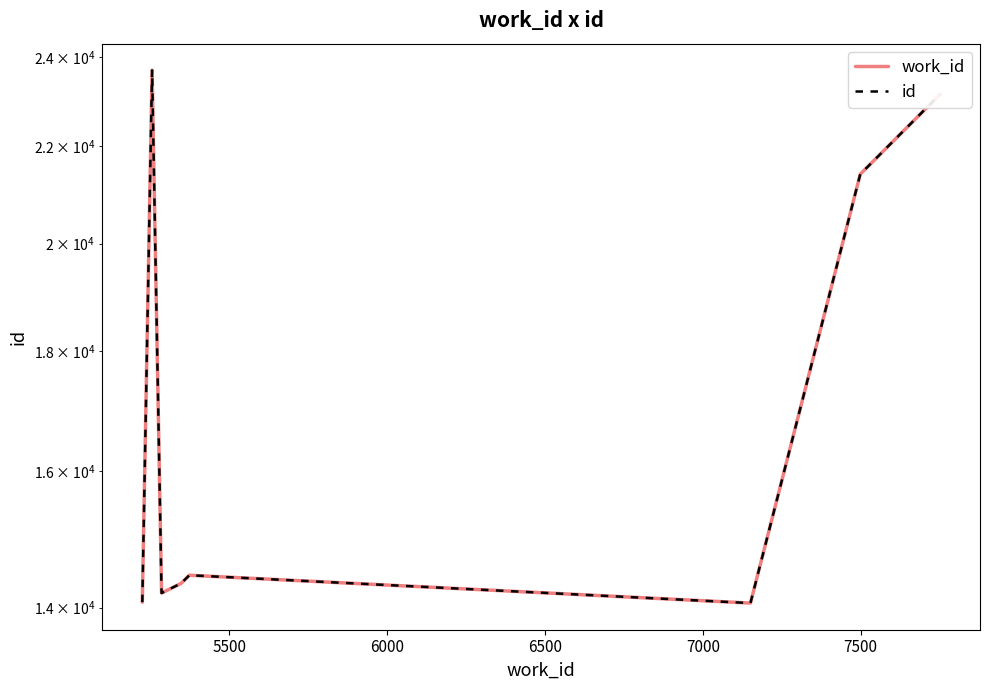

Does the chart display data point markers on the line(s)?

No